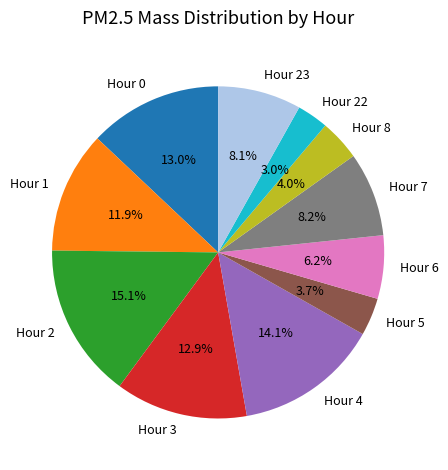

How many segments does this pie chart have?

11